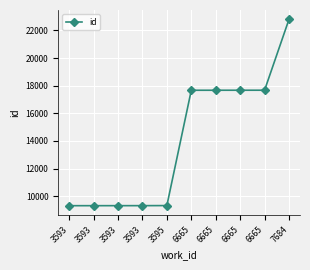

Where does the data first go above 17670?

6665